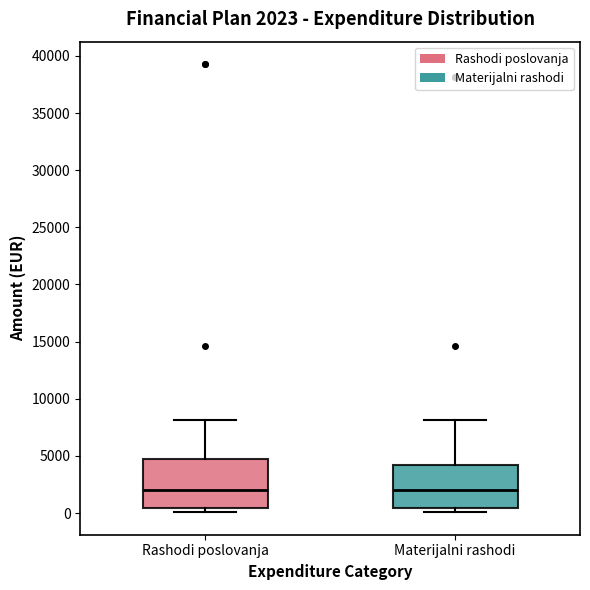

Which box is the tallest, from its lower edge to its upper edge?

Rashodi poslovanja